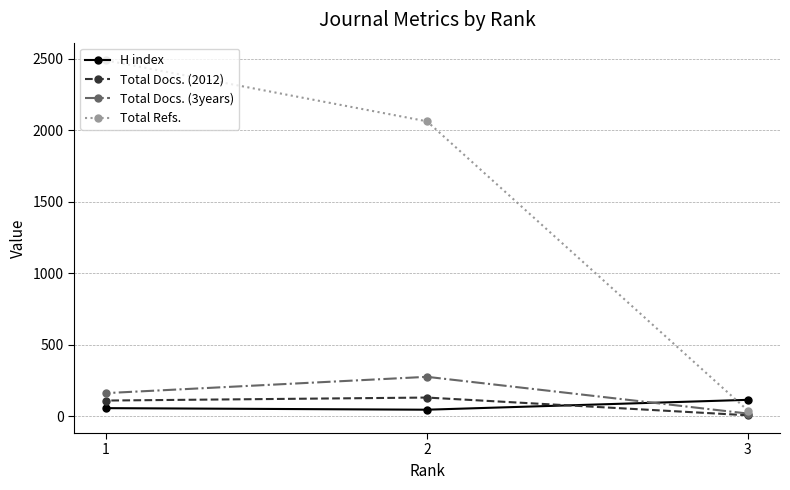

Is the value of Total Docs. (2012) at 1 greater than the value of Total Docs. (3years) at 2?

No